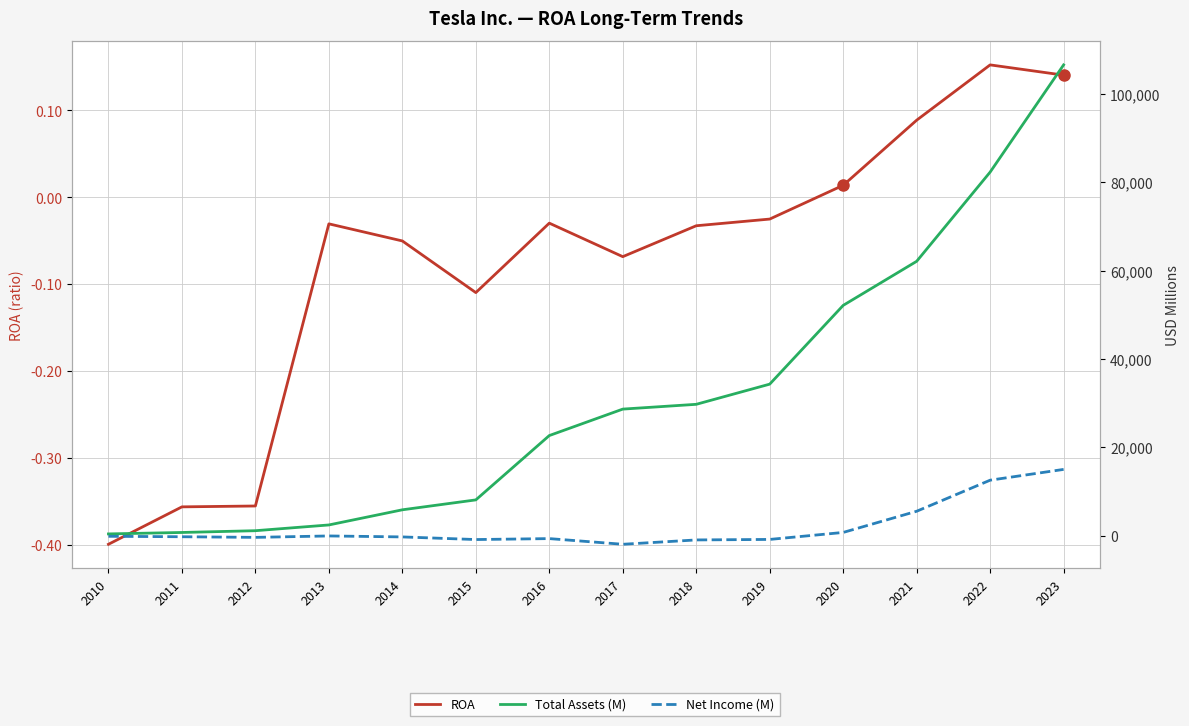

How many data points does each series have?

14